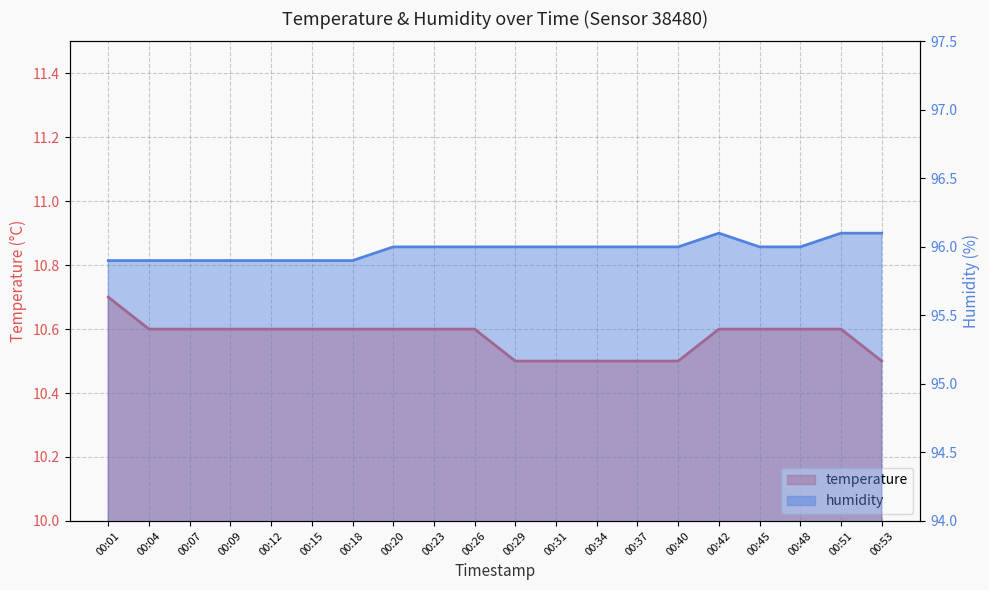

Does the chart have visible grid lines?

Yes